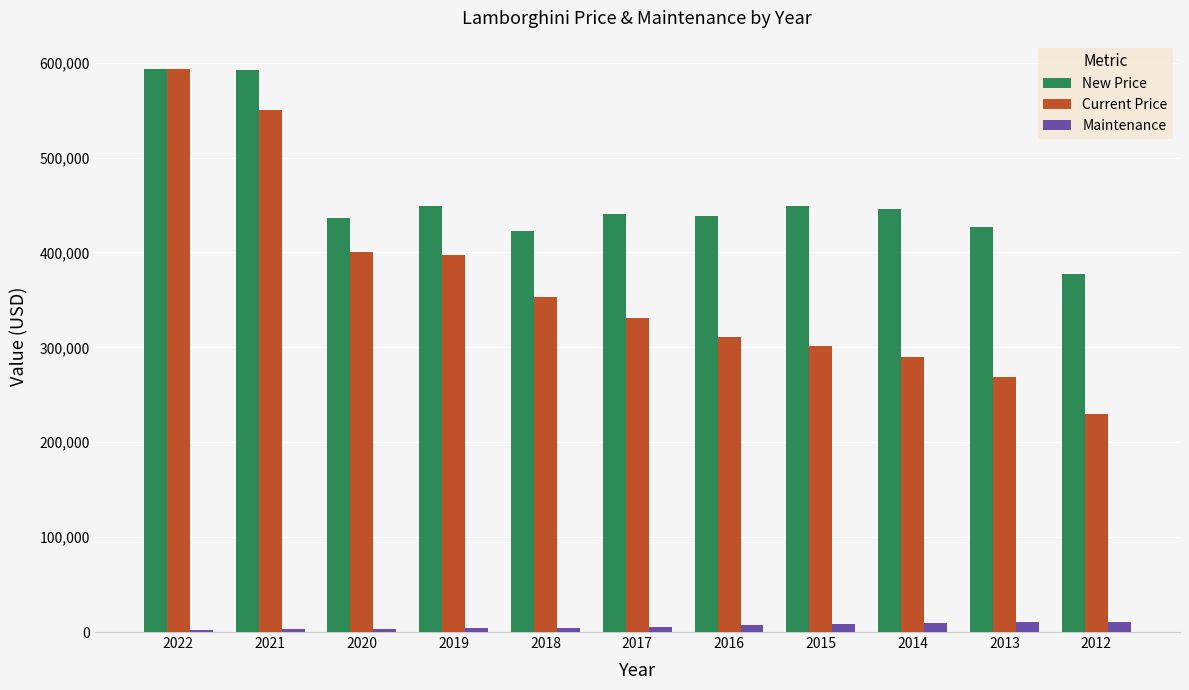

What is the maximum value shown in the chart?

593554